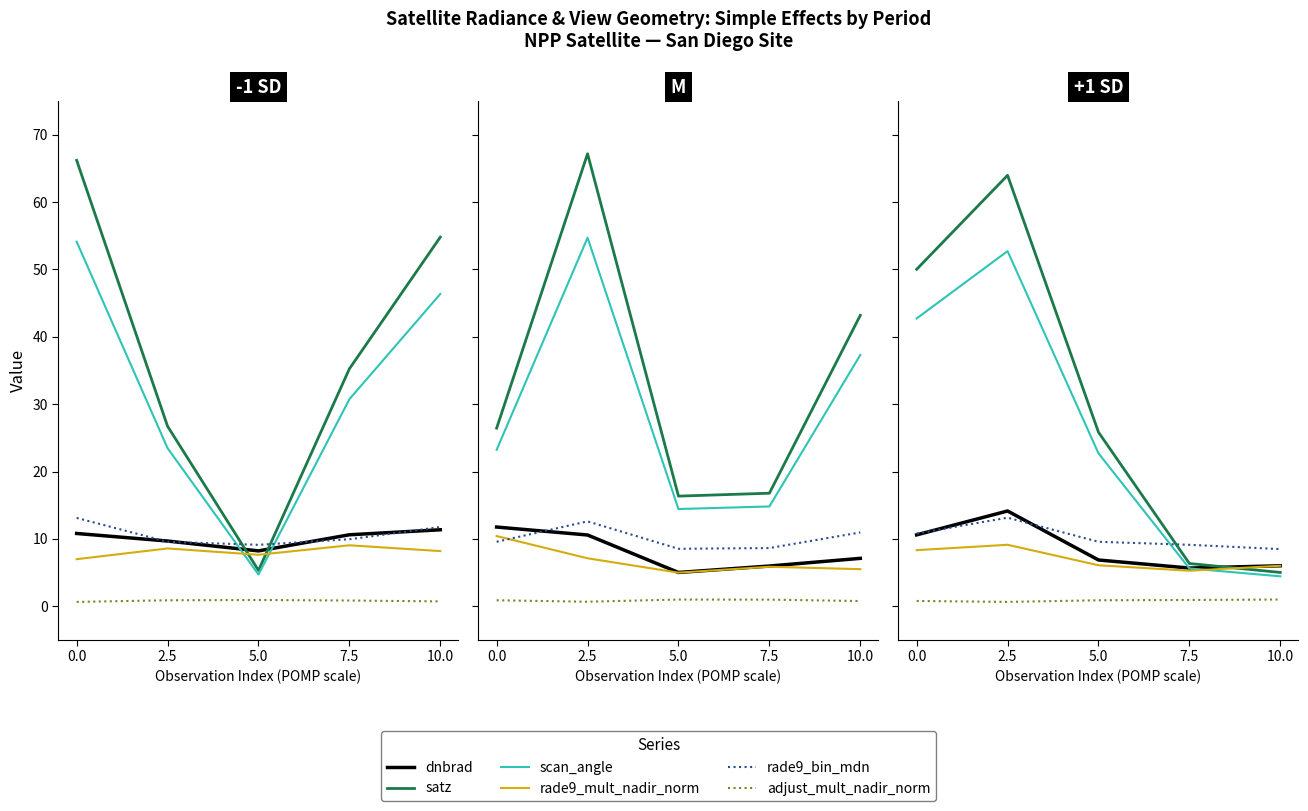

True or false: rade9_bin_mdn and adjust_mult_nadir_norm intersect in this chart.

False